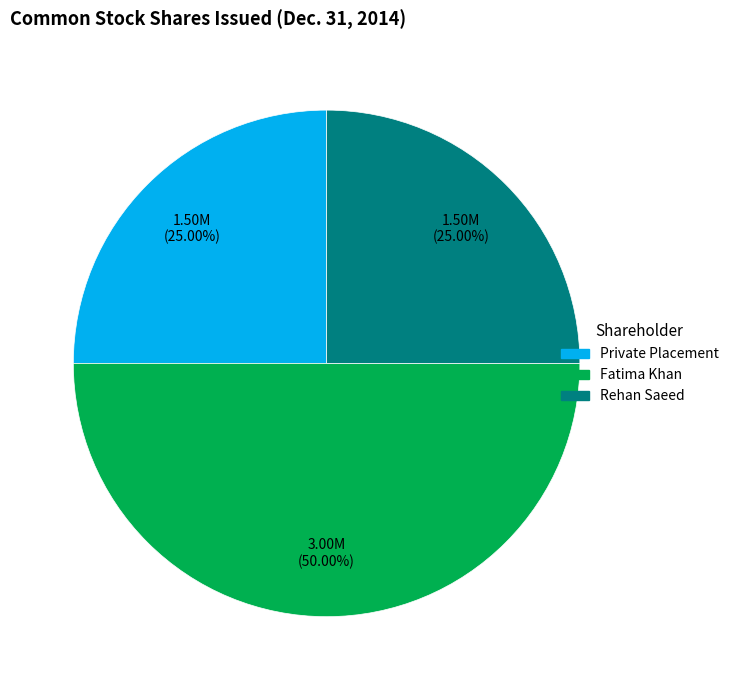

Combined, do Fatima Khan and Rehan Saeed account for over 50%?

Yes